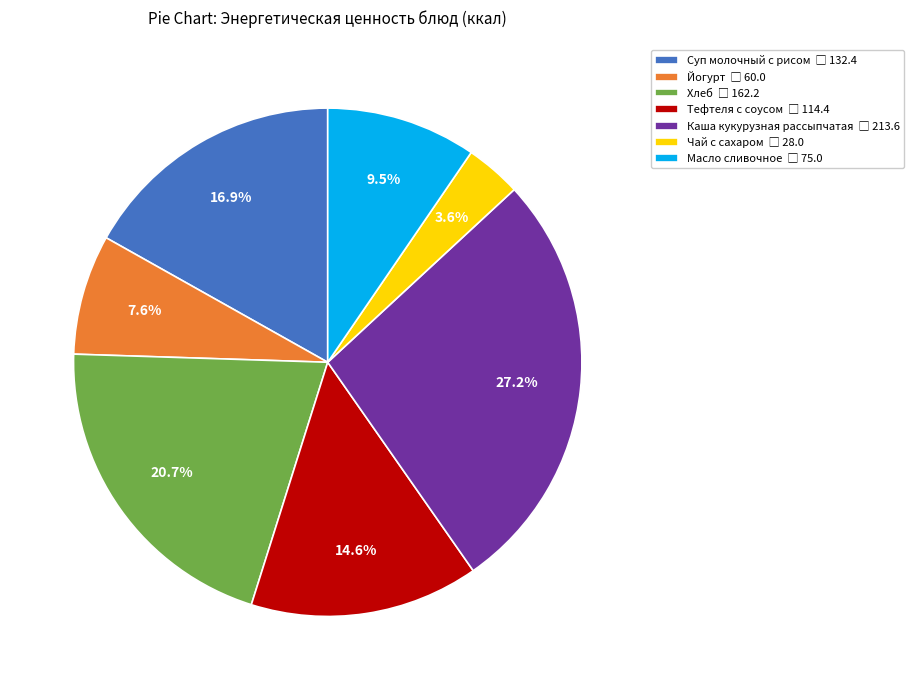

To the nearest percent, what portion does Суп молочный с рисом represent?

17%